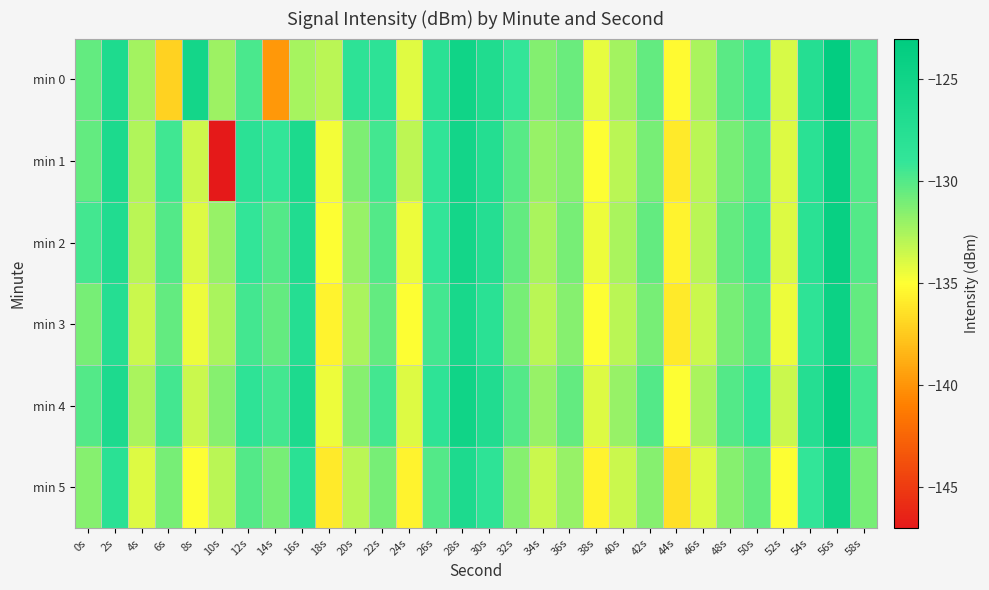

Rank the series at 24s from lowest to highest value.

min 5, min 3, min 2, min 0, min 4, min 1